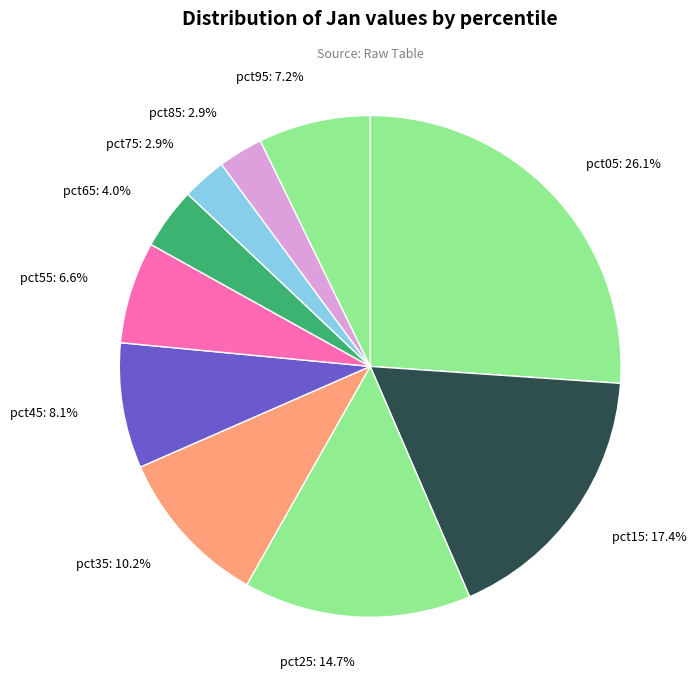

Do pct55 and pct25 together represent more than half of the pie?

No